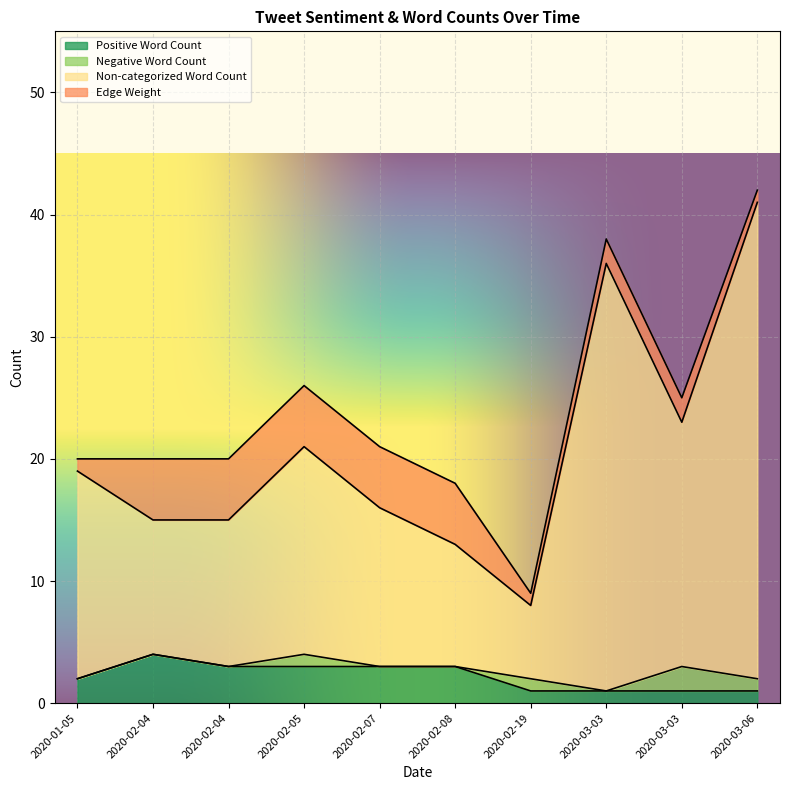

At which category does Non-categorized Word Count reach its first local valley?

2020-02-19